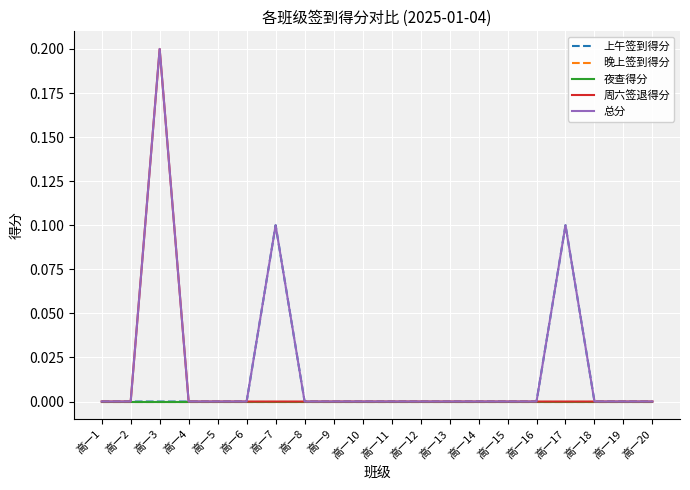

Reading left to right, list all the values displayed in this chart.

上午签到得分: 高一1=0.0	高一2=0.0	高一3=0.0	高一4=0.0	高一5=0.0	高一6=0.0	高一7=0.1	高一8=0.0	高一9=0.0	高一10=0.0	高一11=0.0	高一12=0.0	高一13=0.0	高一14=0.0	高一15=0.0	高一16=0.0	高一17=0.1	高一18=0.0	高一19=0.0	高一20=0.0
晚上签到得分: 高一1=0.0	高一2=0.0	高一3=0.0	高一4=0.0	高一5=0.0	高一6=0.0	高一7=0.0	高一8=0.0	高一9=0.0	高一10=0.0	高一11=0.0	高一12=0.0	高一13=0.0	高一14=0.0	高一15=0.0	高一16=0.0	高一17=0.0	高一18=0.0	高一19=0.0	高一20=0.0
夜查得分: 高一1=0.0	高一2=0.0	高一3=0.0	高一4=0.0	高一5=0.0	高一6=0.0	高一7=0.0	高一8=0.0	高一9=0.0	高一10=0.0	高一11=0.0	高一12=0.0	高一13=0.0	高一14=0.0	高一15=0.0	高一16=0.0	高一17=0.0	高一18=0.0	高一19=0.0	高一20=0.0
周六签退得分: 高一1=0.0	高一2=0.0	高一3=0.2	高一4=0.0	高一5=0.0	高一6=0.0	高一7=0.0	高一8=0.0	高一9=0.0	高一10=0.0	高一11=0.0	高一12=0.0	高一13=0.0	高一14=0.0	高一15=0.0	高一16=0.0	高一17=0.0	高一18=0.0	高一19=0.0	高一20=0.0
总分: 高一1=0.0	高一2=0.0	高一3=0.2	高一4=0.0	高一5=0.0	高一6=0.0	高一7=0.1	高一8=0.0	高一9=0.0	高一10=0.0	高一11=0.0	高一12=0.0	高一13=0.0	高一14=0.0	高一15=0.0	高一16=0.0	高一17=0.1	高一18=0.0	高一19=0.0	高一20=0.0